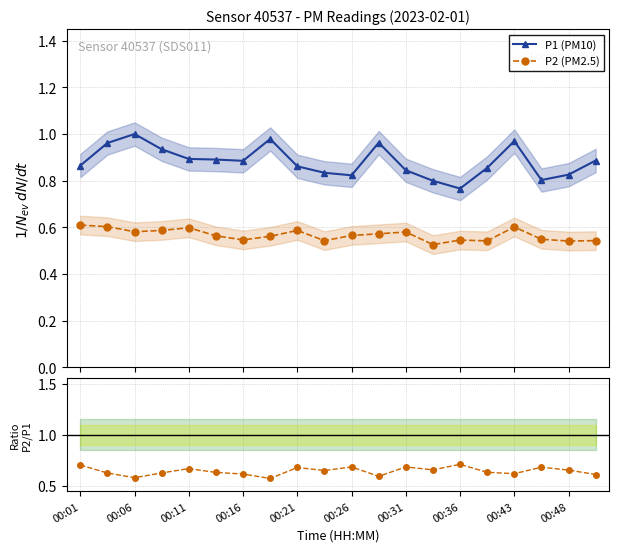

True or false: P1 (PM10) has more than 1 points higher than both neighbors.

True